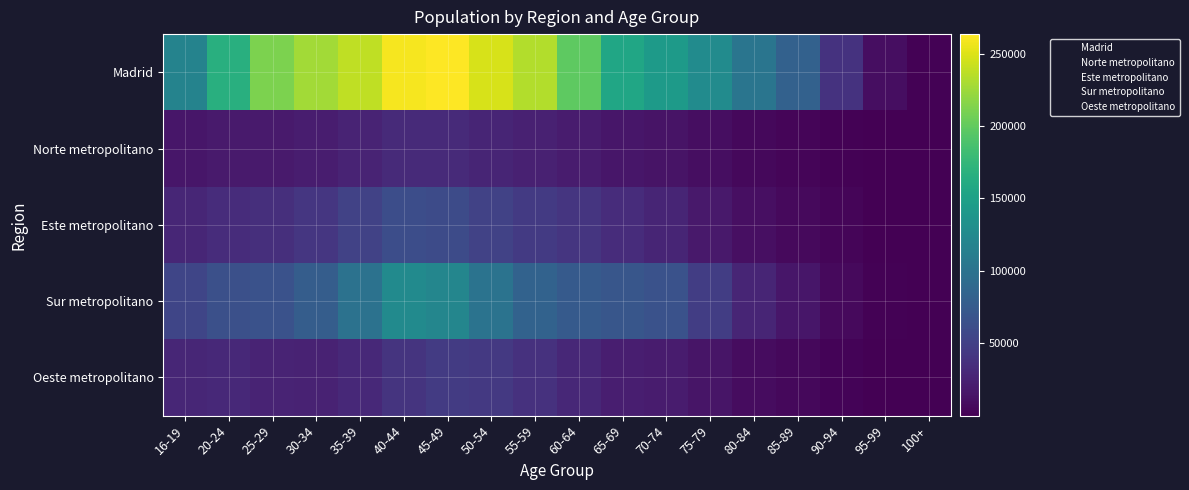

Which series has the largest total across all categories?

Madrid